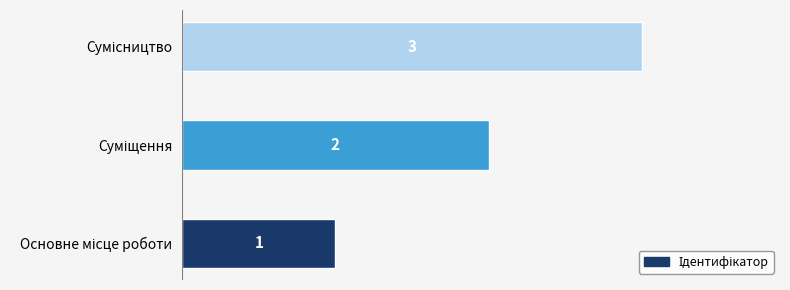

How many values are between 1 and 3?

3